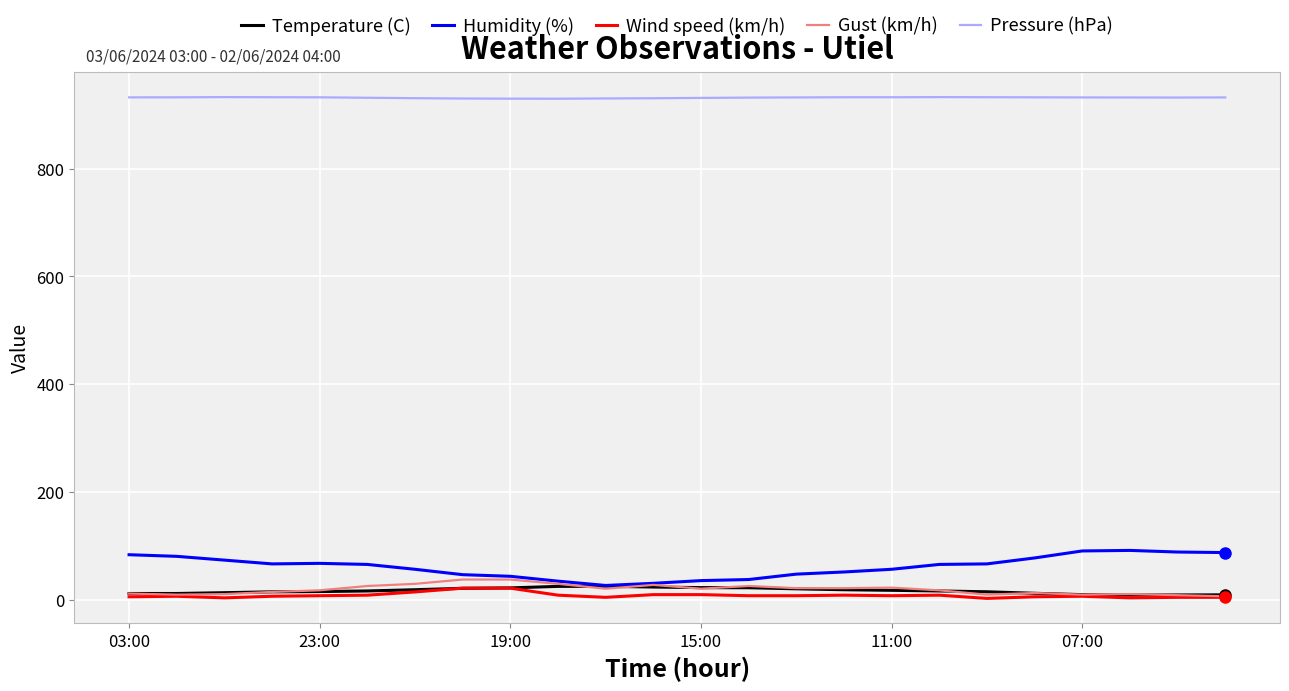

True or false: Humidity (%) and Pressure (hPa) intersect in this chart.

False